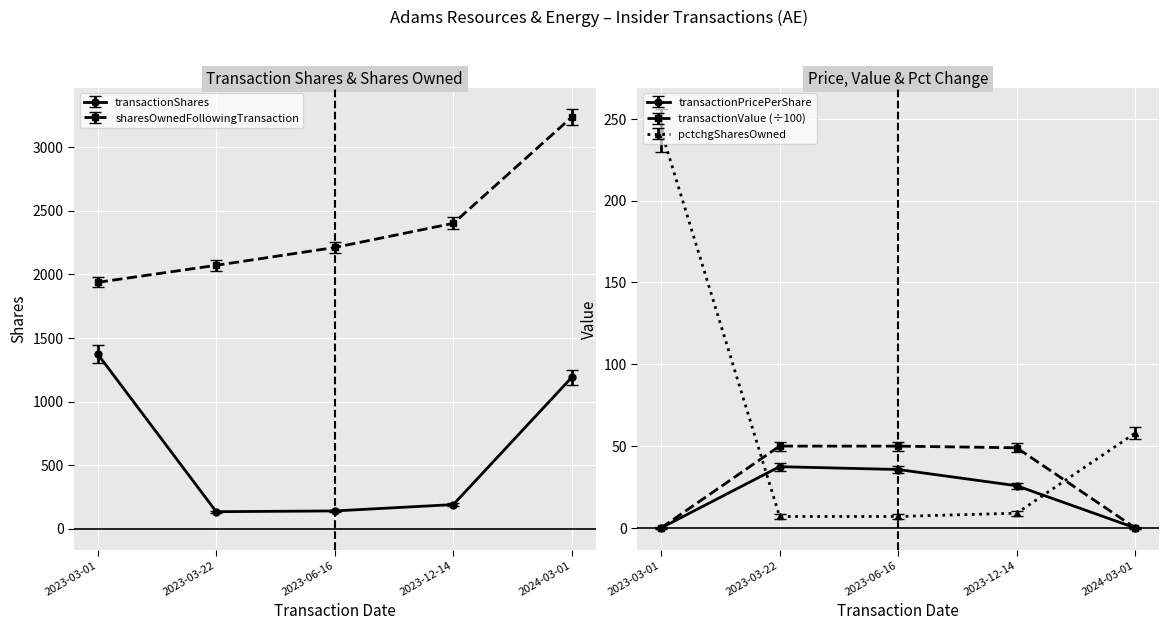

Between 2023-12-14 and 2023-03-22, which is larger?

2023-12-14